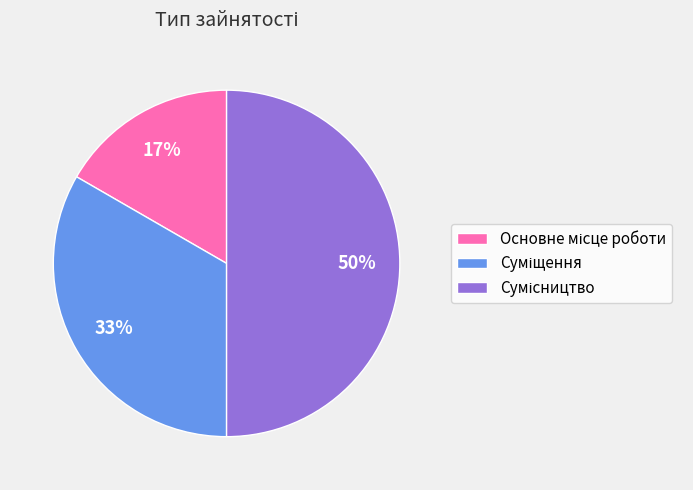

To the nearest percent, what is the average slice percentage?

33%